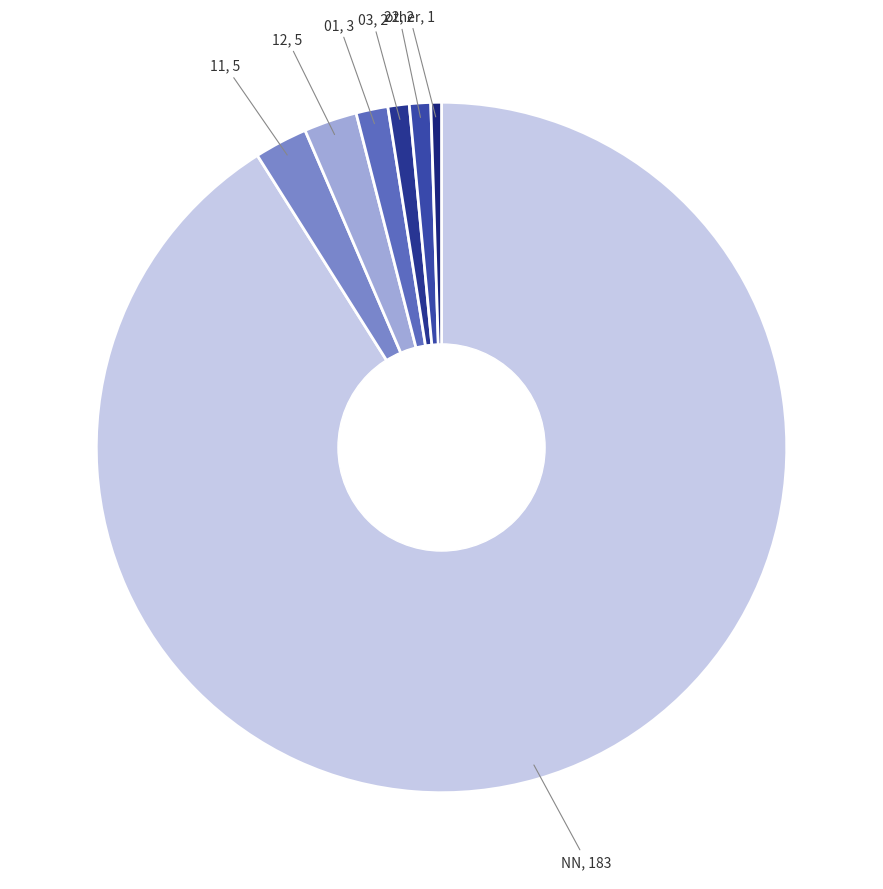

How many segments does this pie chart have?

7